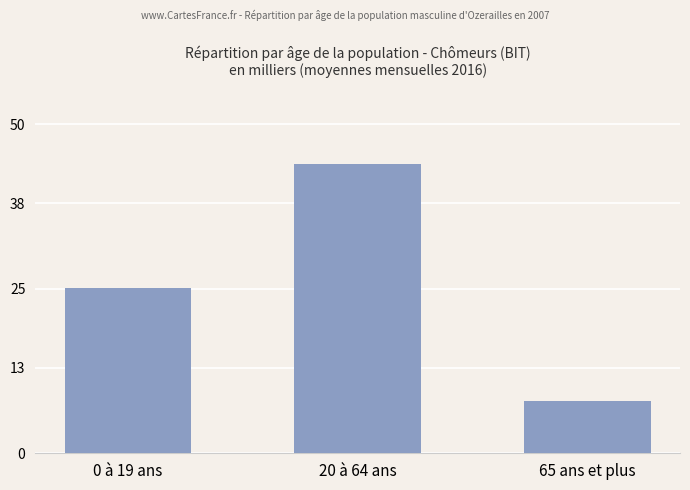

Reading left to right, list all the values displayed in this chart.

0 à 19 ans=25.1	20 à 64 ans=43.9	65 ans et plus=7.9